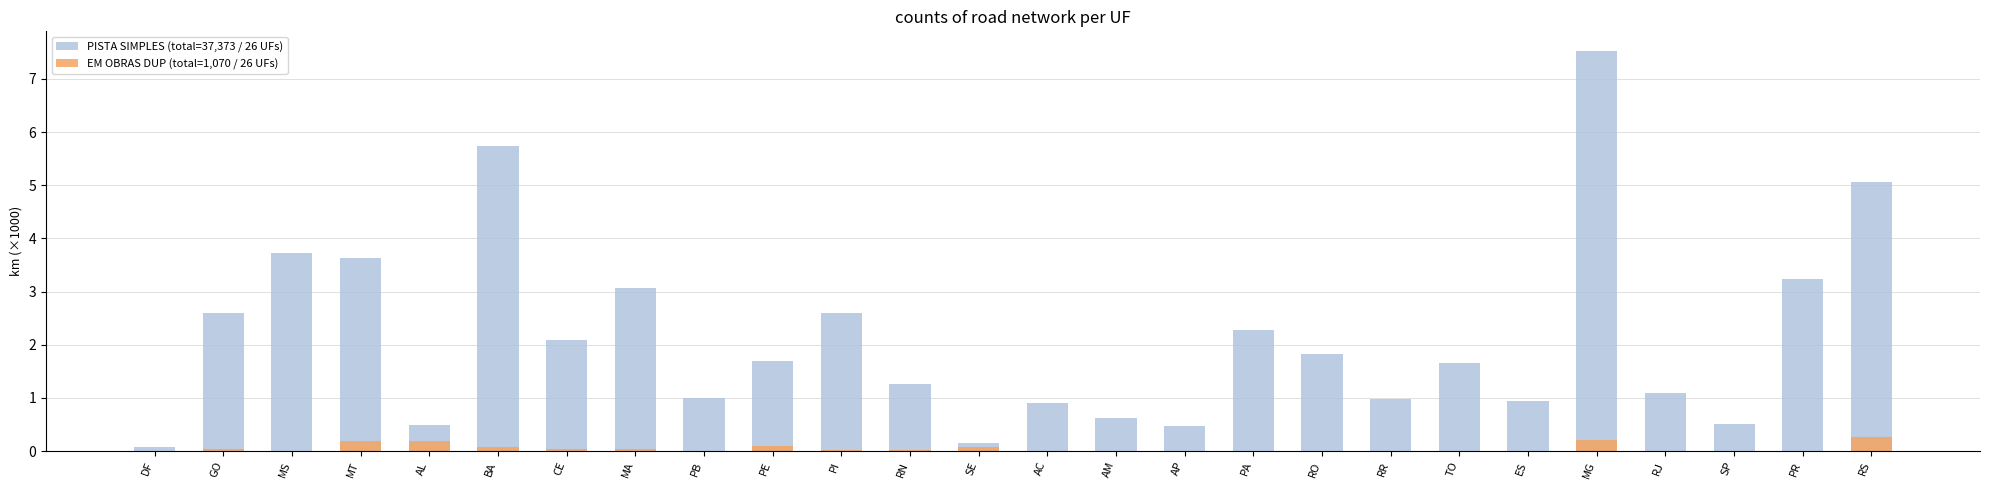

Is the value of PISTA SIMPLES (total=37,373 / 26 UFs) at PE greater than the value of EM OBRAS DUP (total=1,070 / 26 UFs) at AM?

Yes